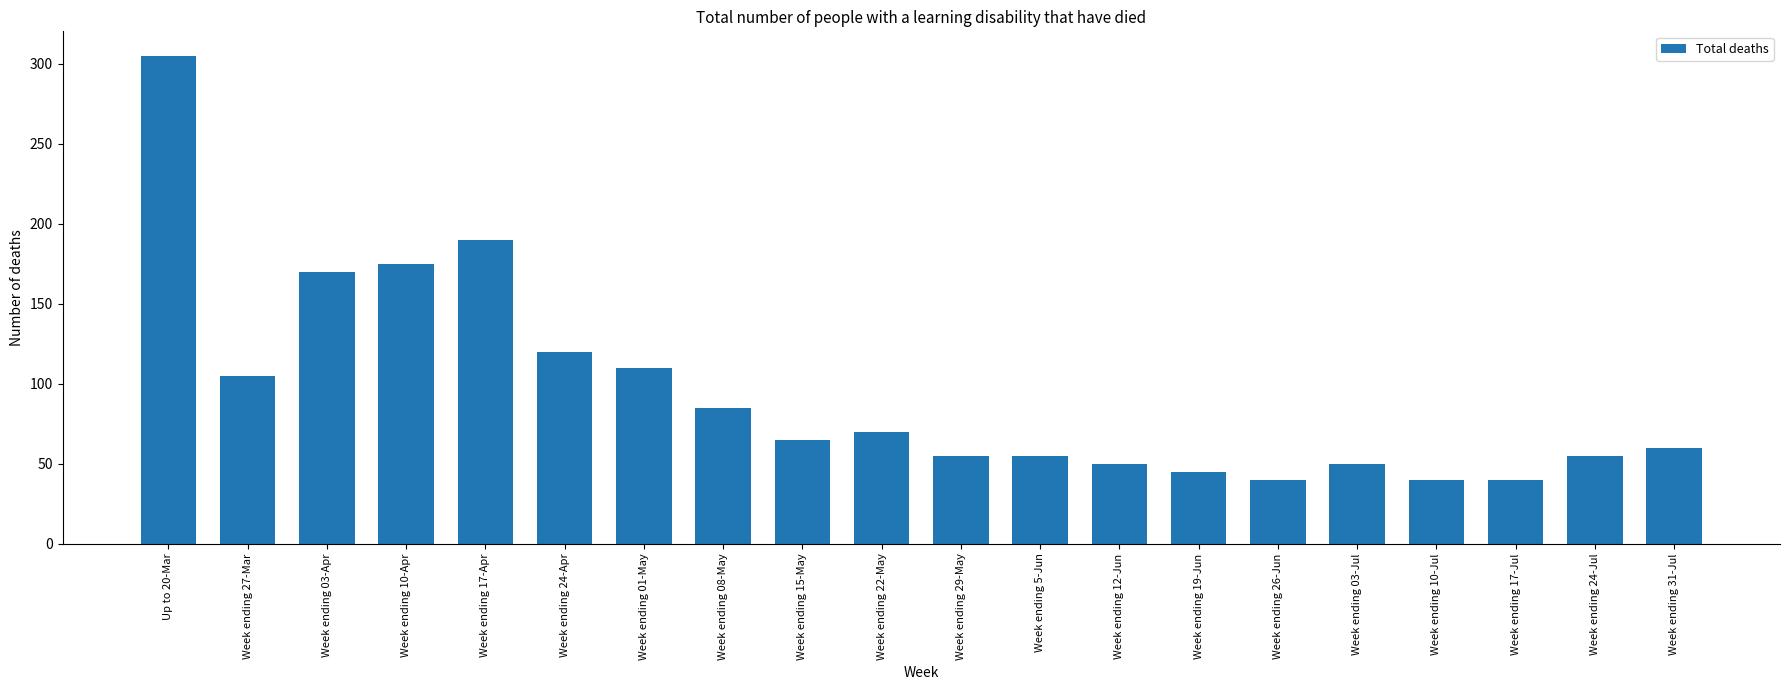

Reading right to left, transcribe all the data shown in this chart.

60	55	40	40	50	40	45	50	55	55	70	65	85	110	120	190	175	170	105	305